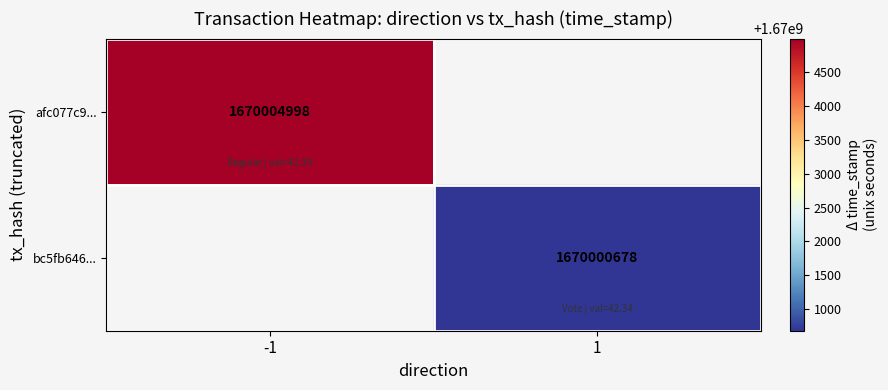

Is it true that afc077c9... equals 2886125959 at -1?

False